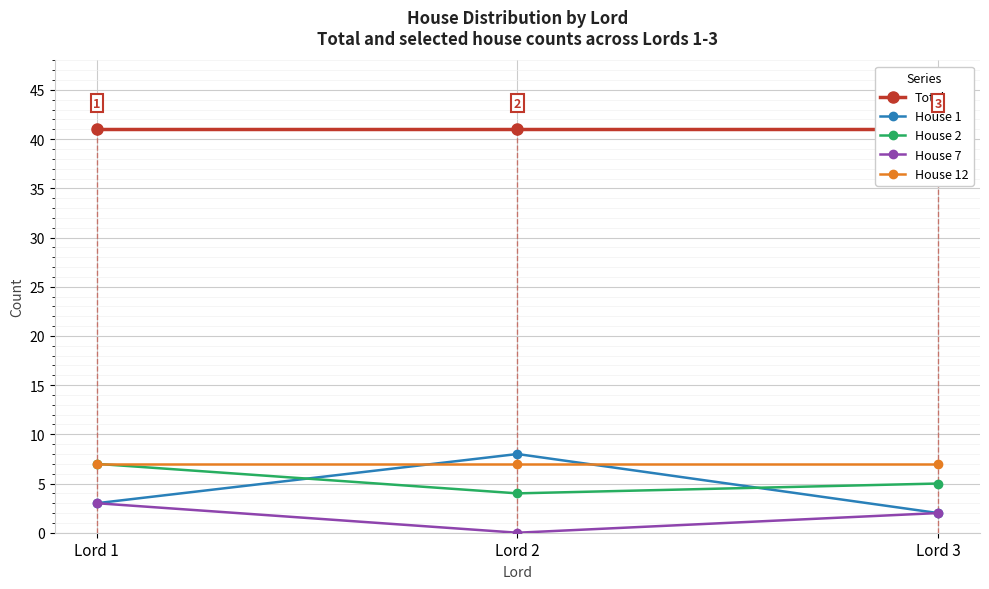

What is the value of the Total point at the 1st from the left?

41